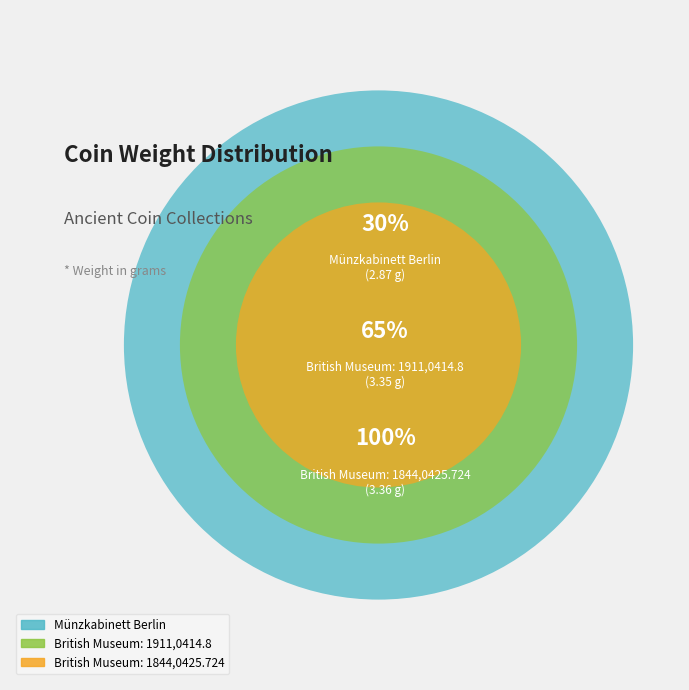

To the nearest percent, what is the average slice percentage?

33%